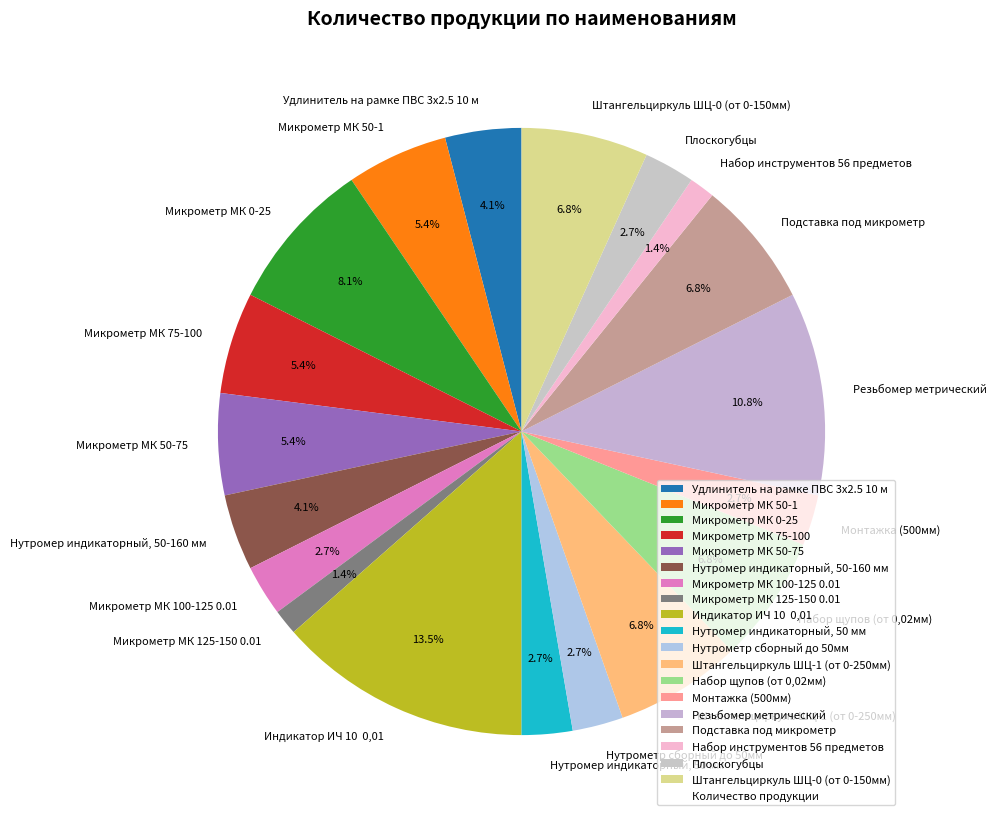

What is the largest slice in the pie chart?

Индикатор ИЧ 10 0,01